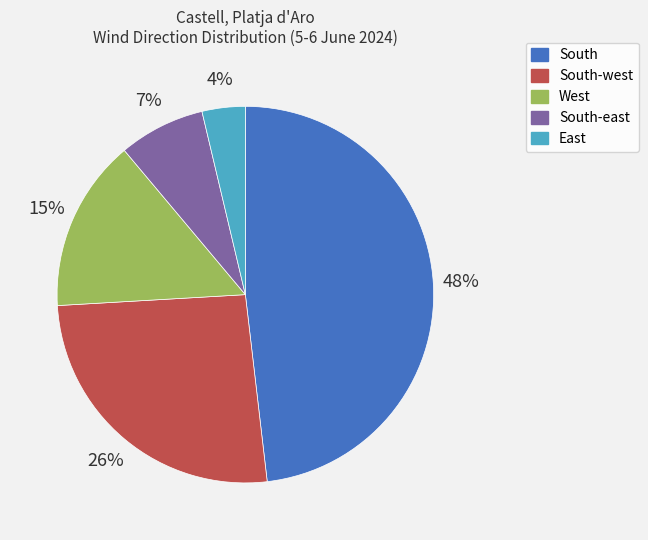

Do South-west and West together represent more than half of the pie?

No